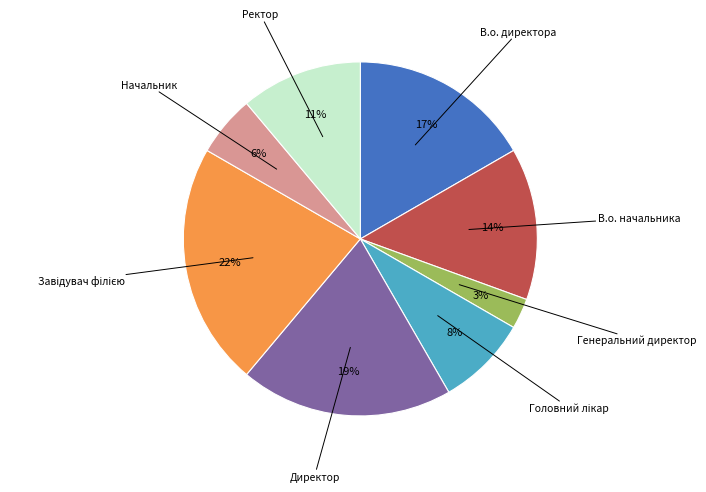

Is the sum of Начальник and Директор greater than half?

No